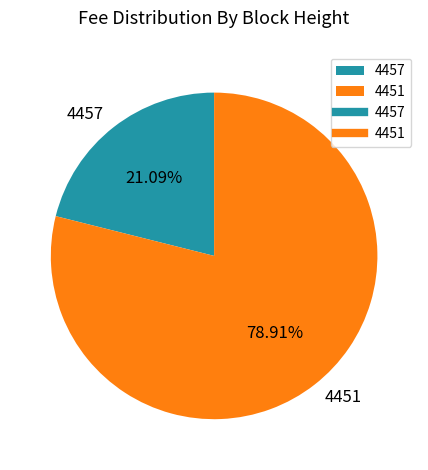

What is the ratio of the value at 4451 to the value at 4457?

3.7